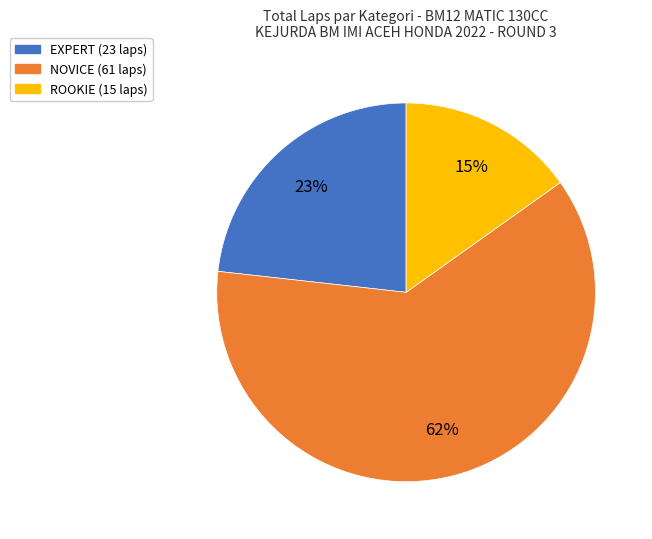

Does any single category account for the majority?

Yes